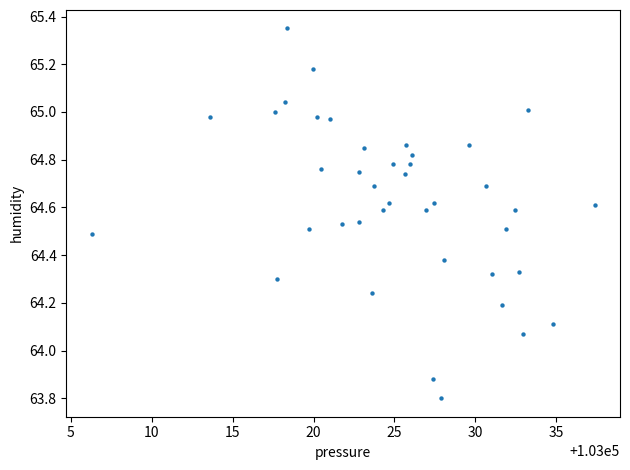

What is the range of X values (max minus min)?

31.1